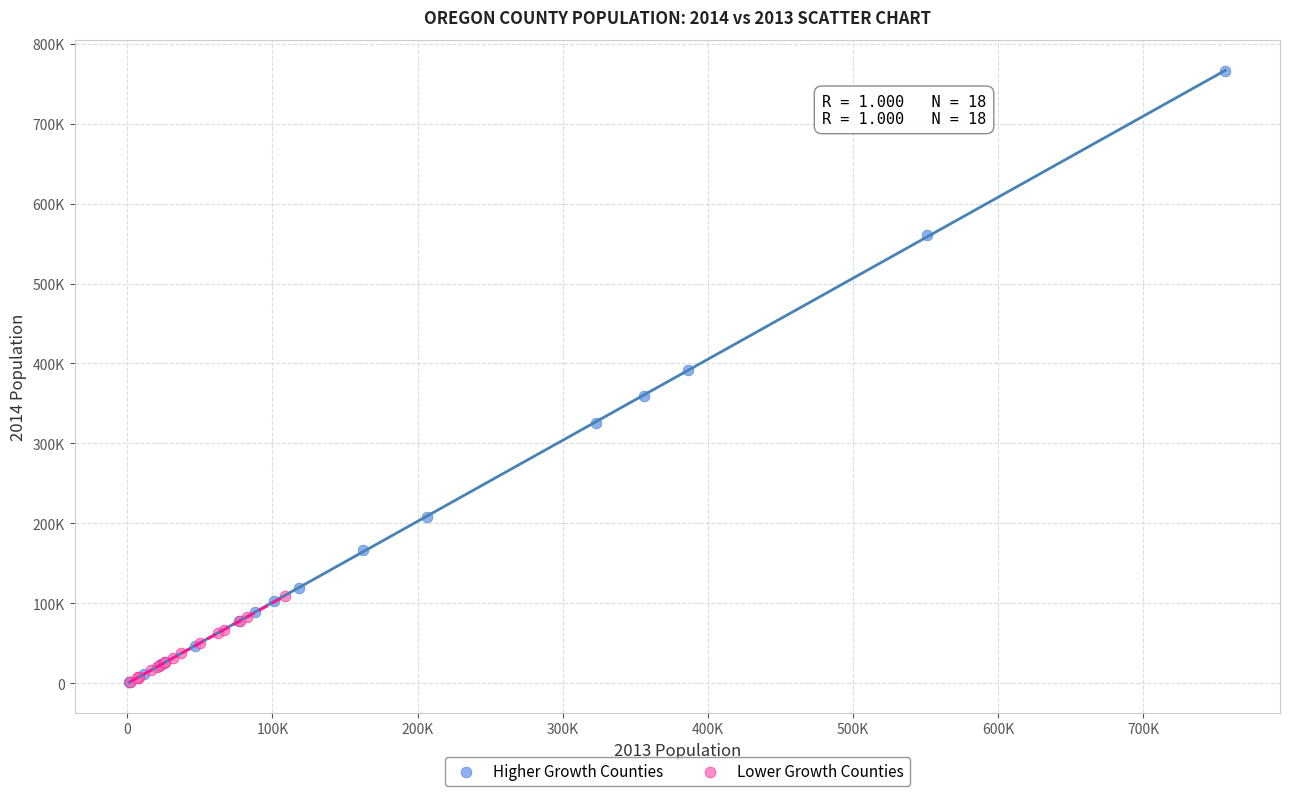

Which series has the largest Y range (max minus min)?

Higher Growth Counties